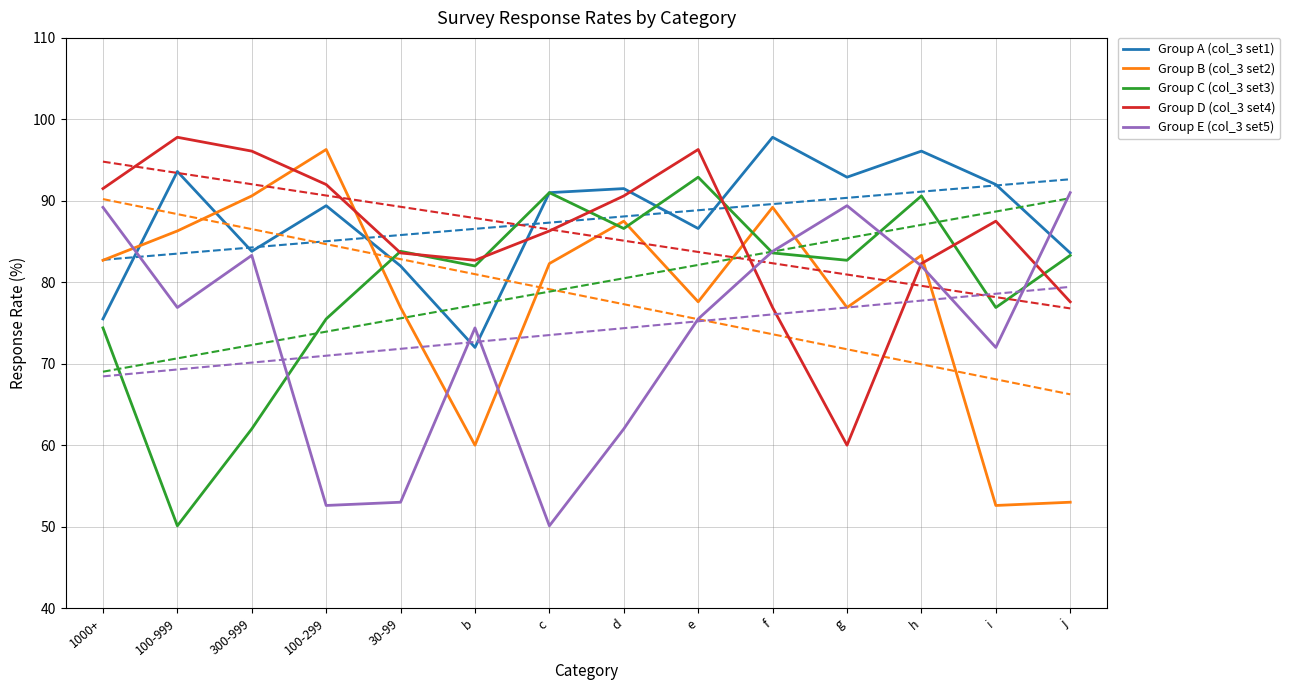

What is the spread (max minus min) of values at d?

29.5